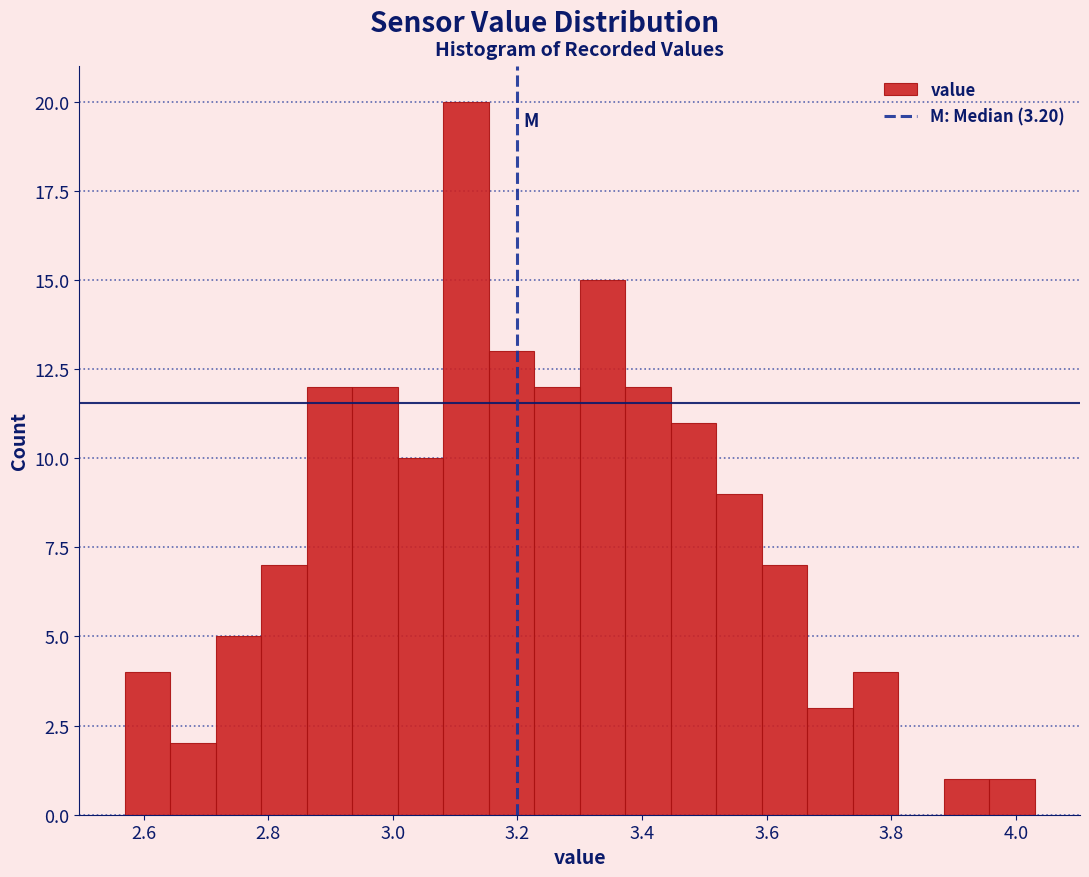

Around what value on the x-axis is the tallest bar? Give the approximate position of its centre, as read against the axis.

3.12